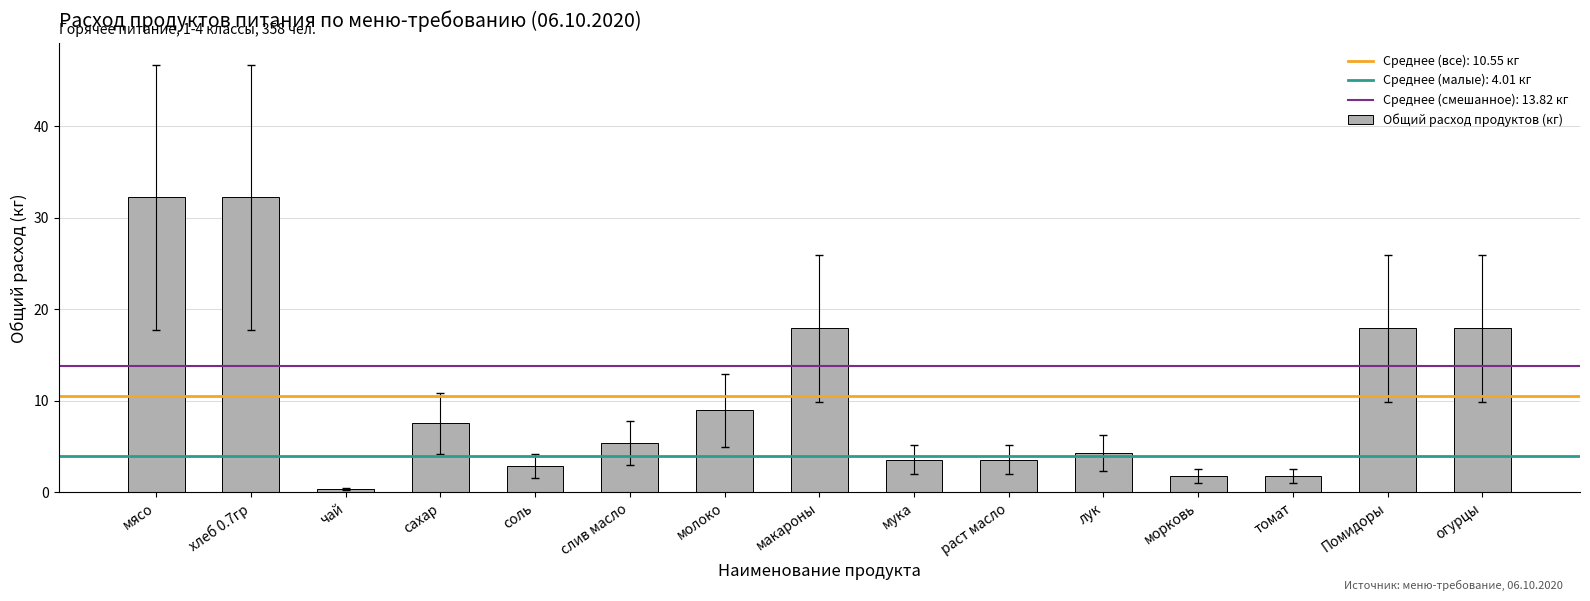

What is the sum of the values at лук and томат?

6.1